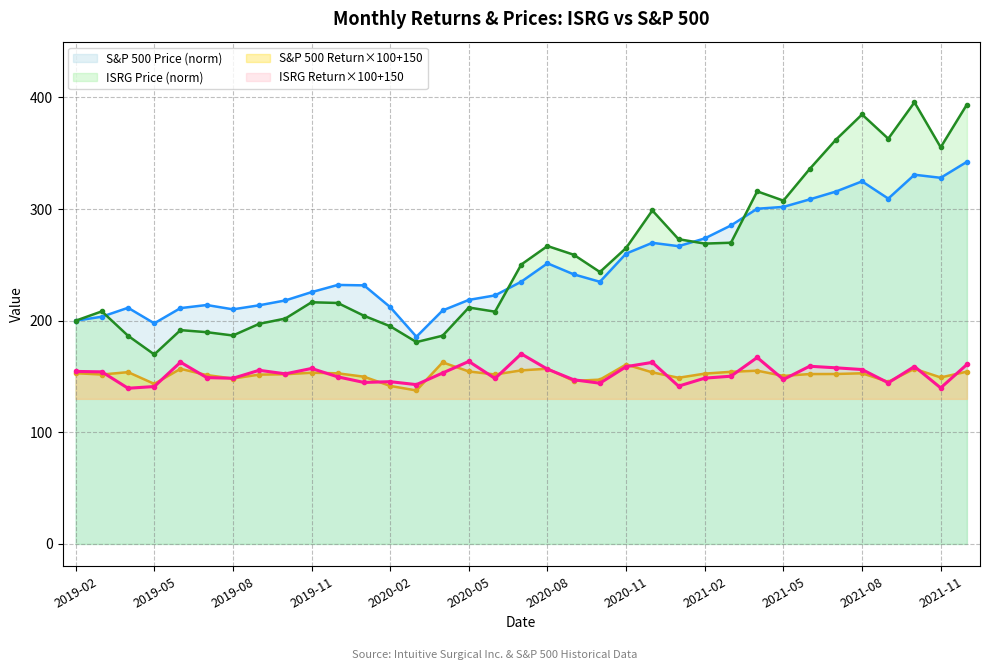

What is the label of the 14th point from the right?

2020-11